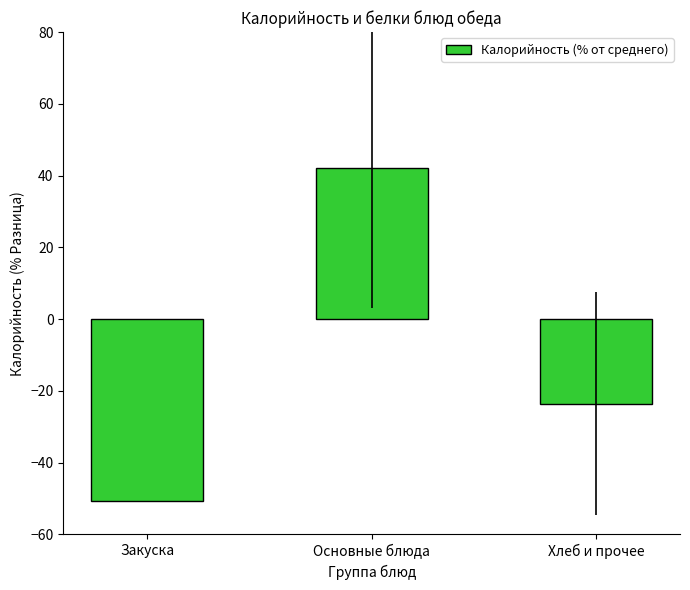

Reading right to left, what are all the values shown in this chart?

-23.5	42.1	-50.8